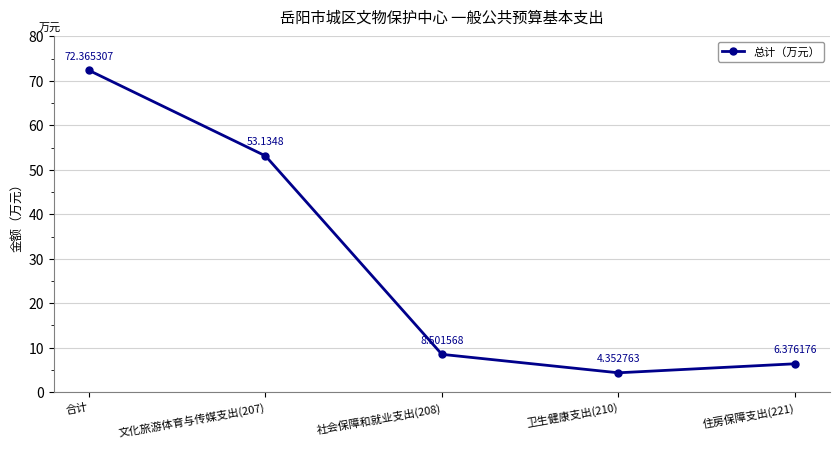

Approximately how many times larger is the value at 文化旅游体育与传媒支出(207) compared to 合计?

0.7